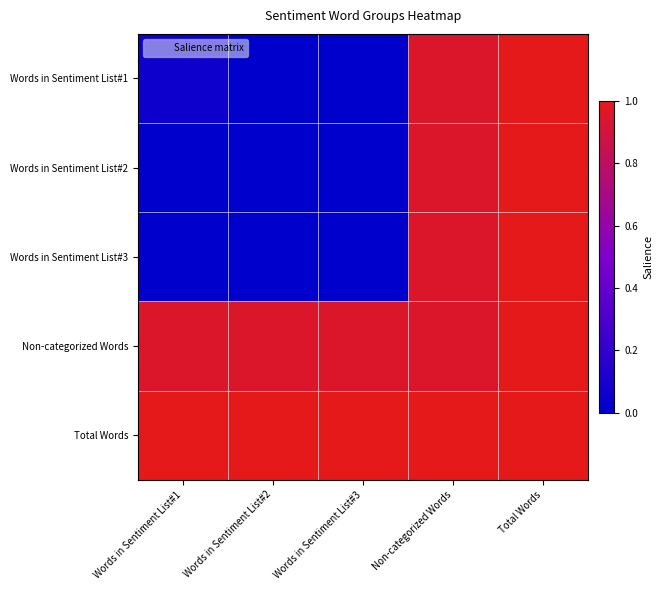

Which has a higher value, Words in Sentiment List#2 or Non-categorized Words?

Non-categorized Words